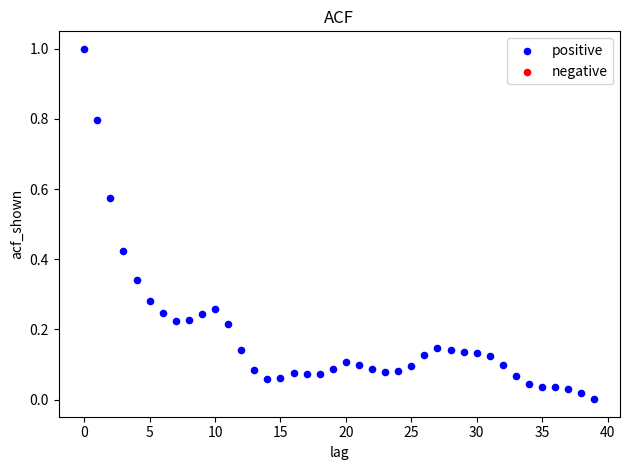

What is the range of Y values (max minus min)?

1.0